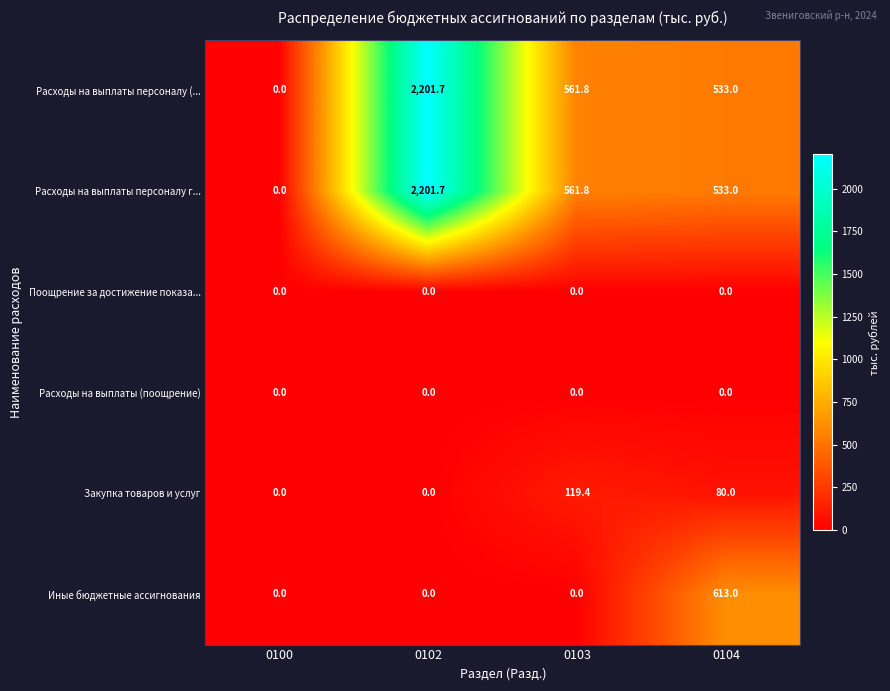

What is the average value of the Расходы на выплаты персоналу (... series?

824.1